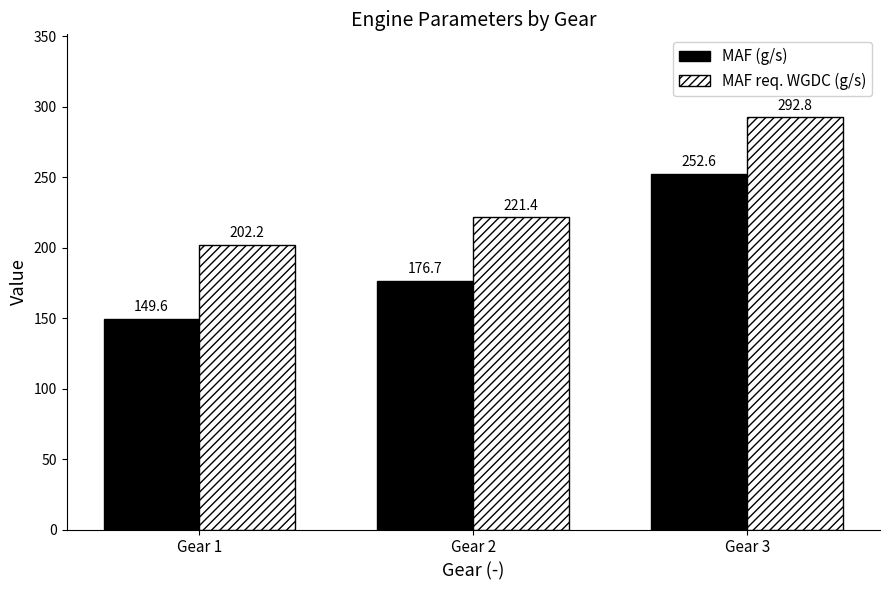

Where is MAF req. WGDC (g/s) nearest to the value 247?

Gear 2